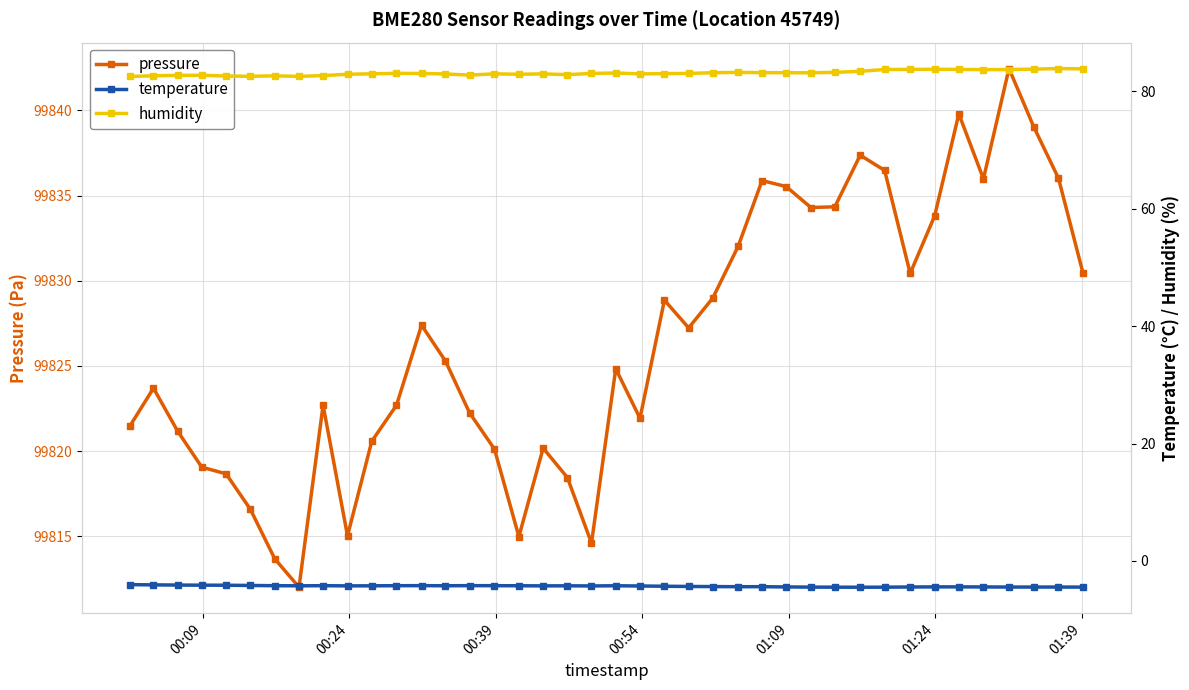

What is the sum of all temperature values?

-171.7